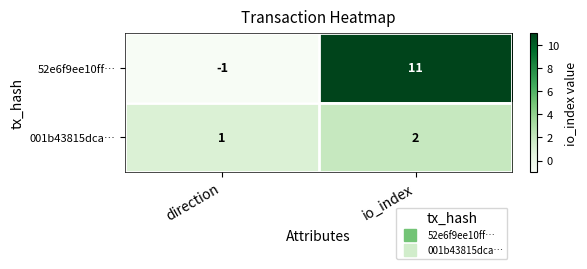

Count the number of categories in the chart.

2